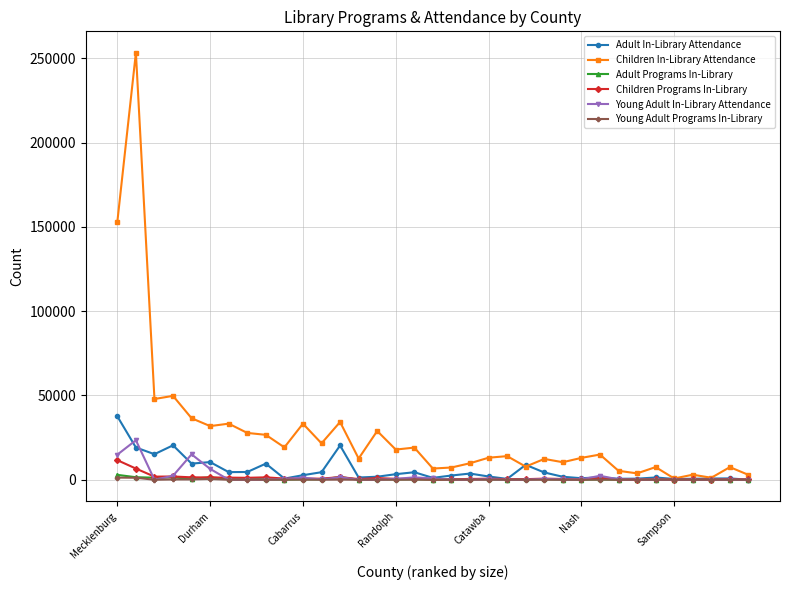

Which series has the largest total across all categories?

Children In-Library Attendance